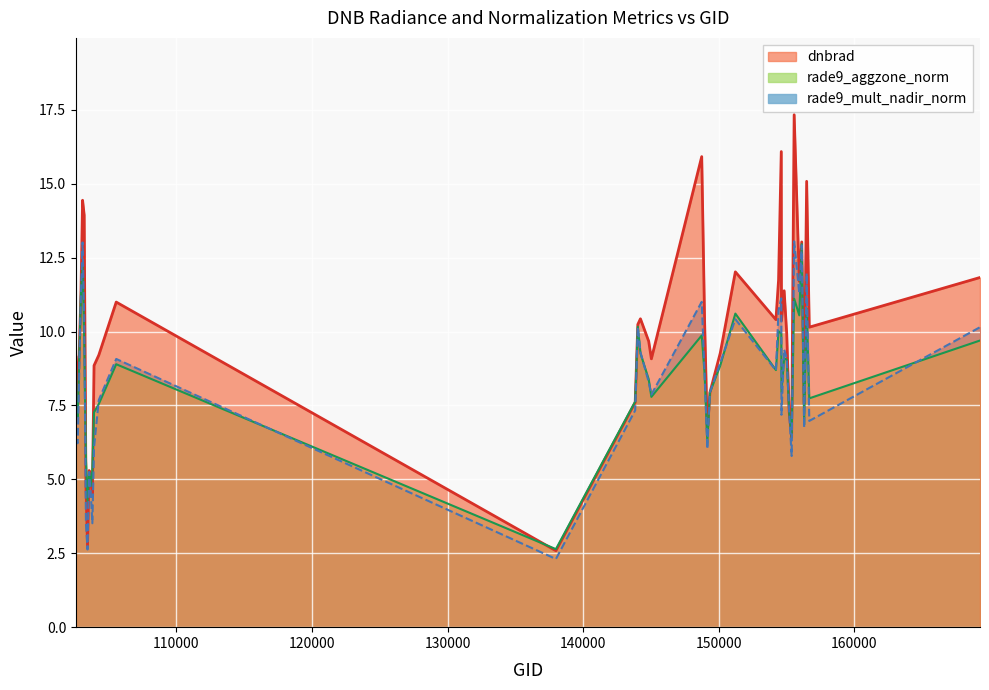

Where is rade9_aggzone_norm nearest to the value 7?

102724